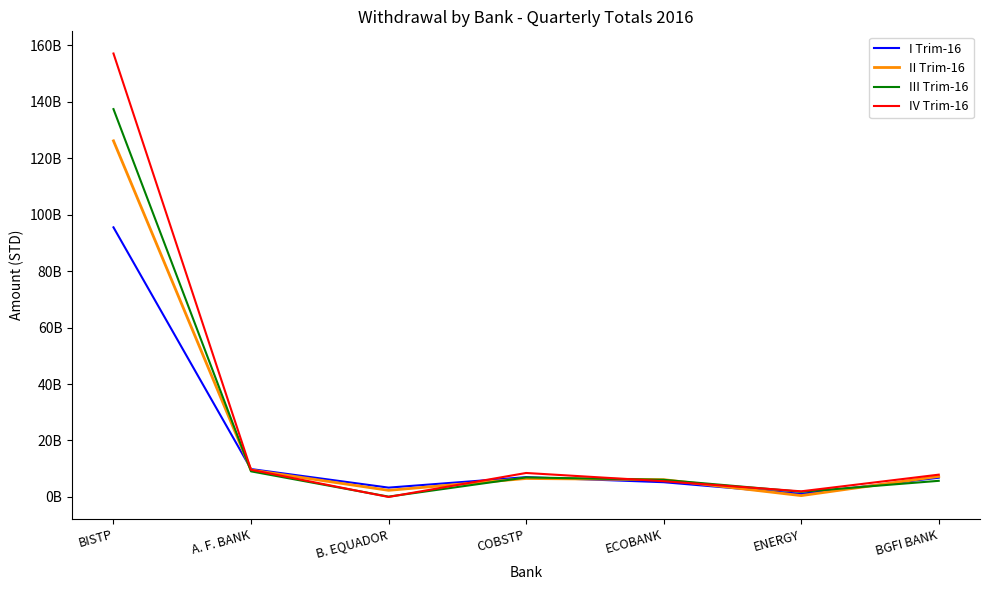

How many interior local peaks does the I Trim-16 series have?

1